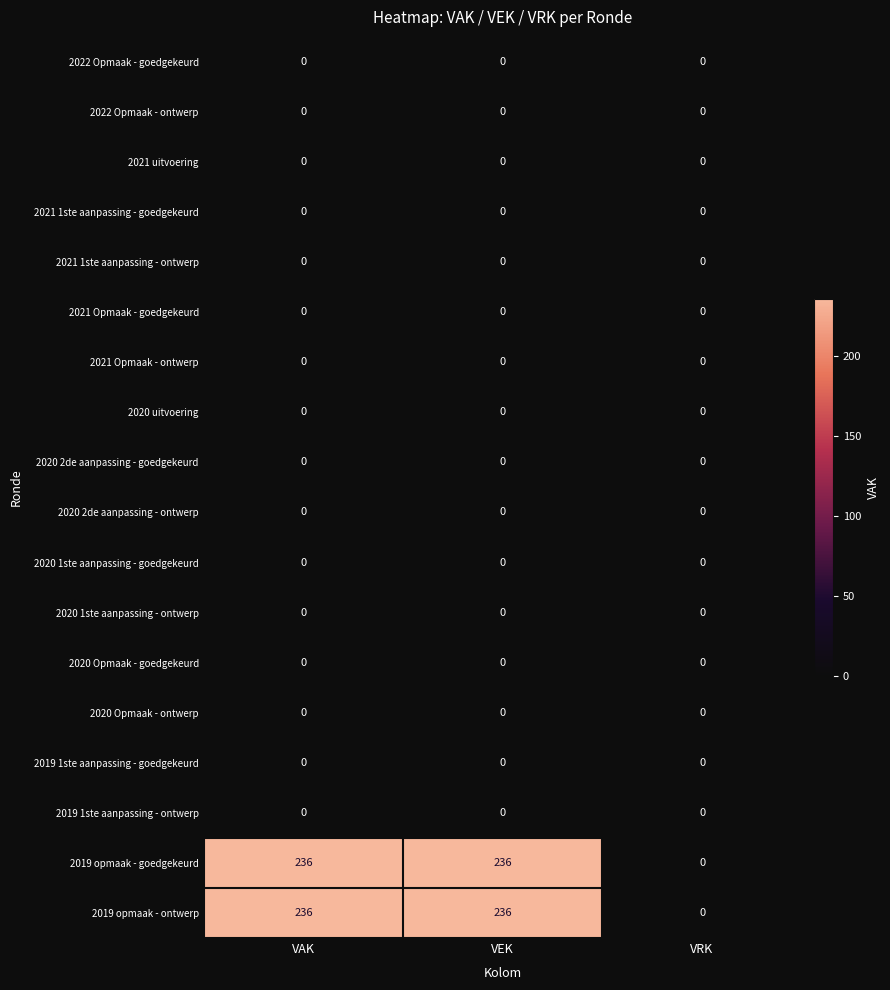

What is the spread (max minus min) of values at VAK?

236